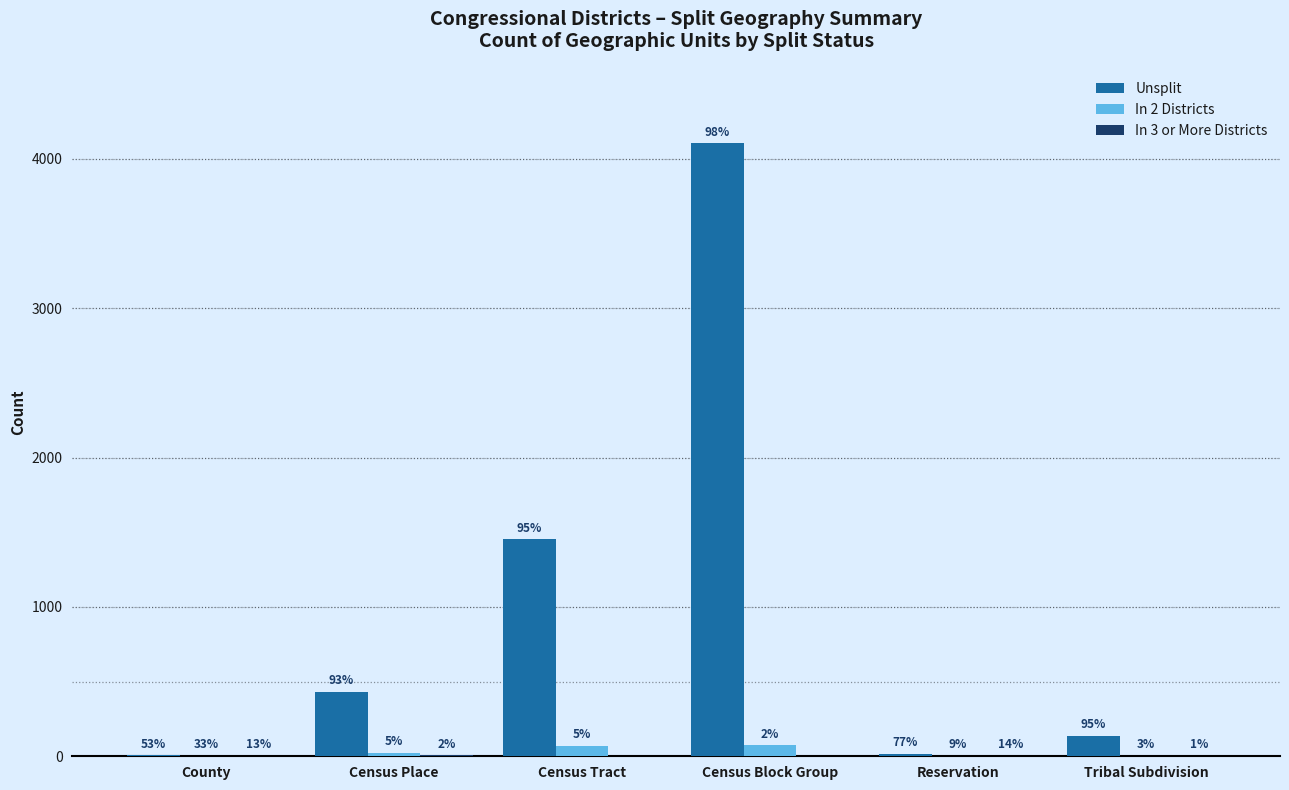

How many groups of bars are there?

6